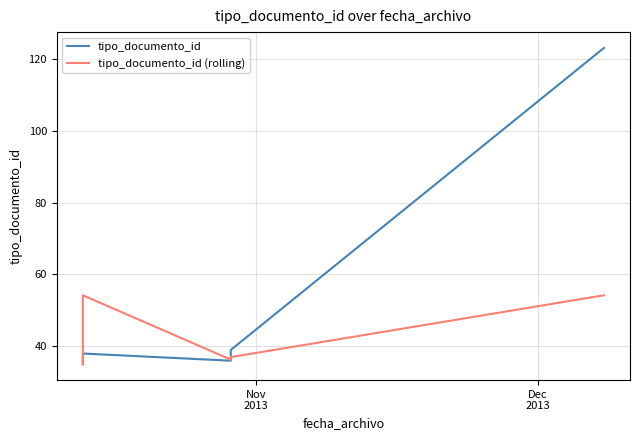

List the series in order of their peak value, highest first.

tipo_documento_id, tipo_documento_id (rolling)